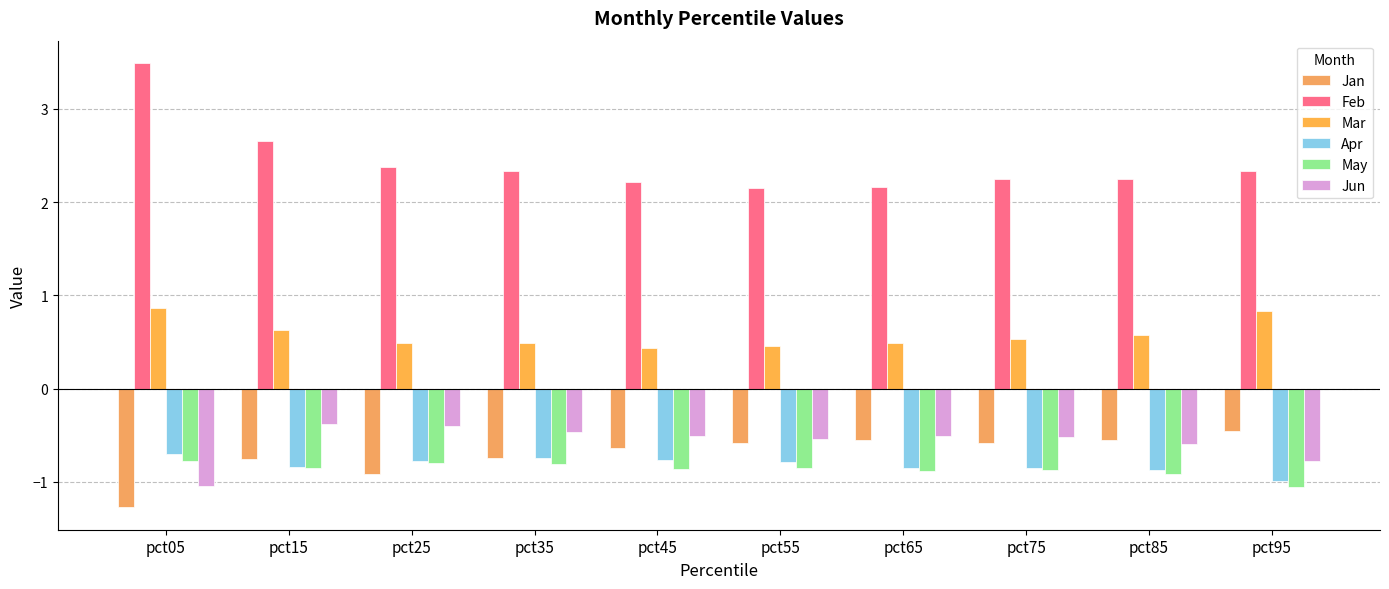

What is the difference between the Feb values at pct05 and pct95?

1.2